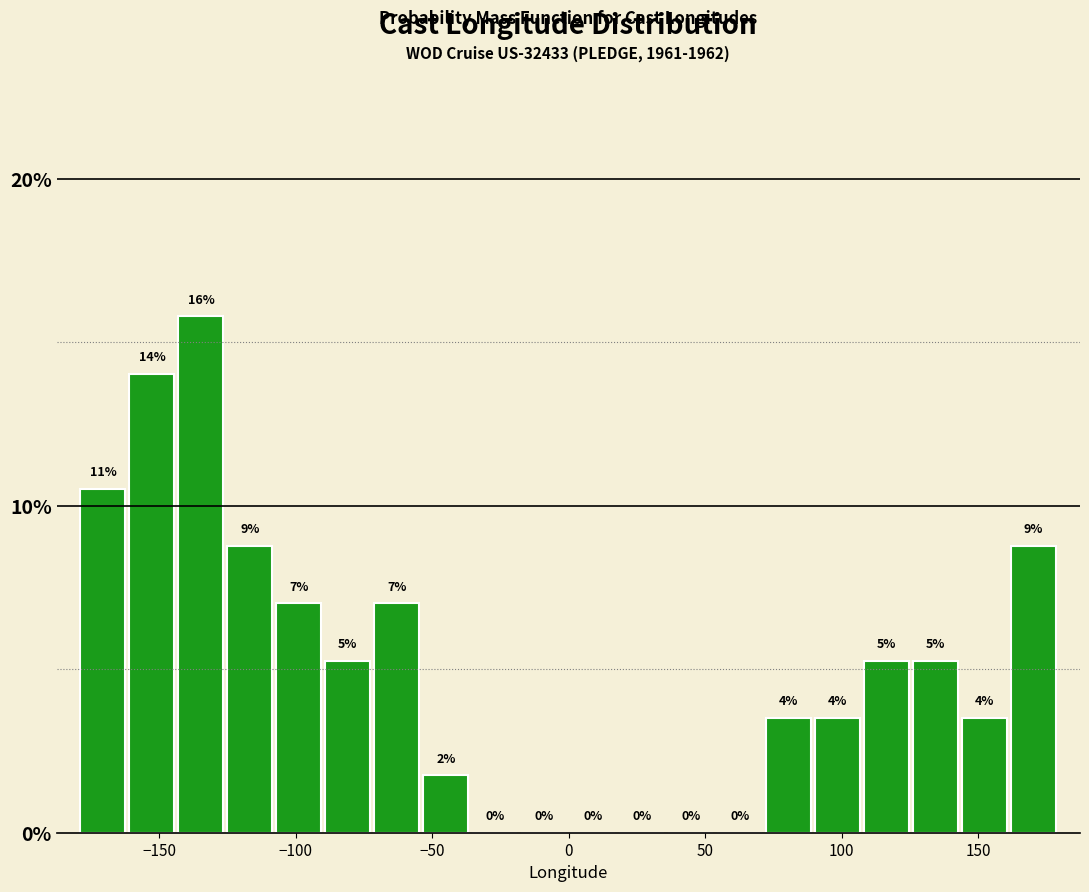

Around what value on the x-axis is the tallest bar? Give the approximate position of its centre, as read against the axis.

-135